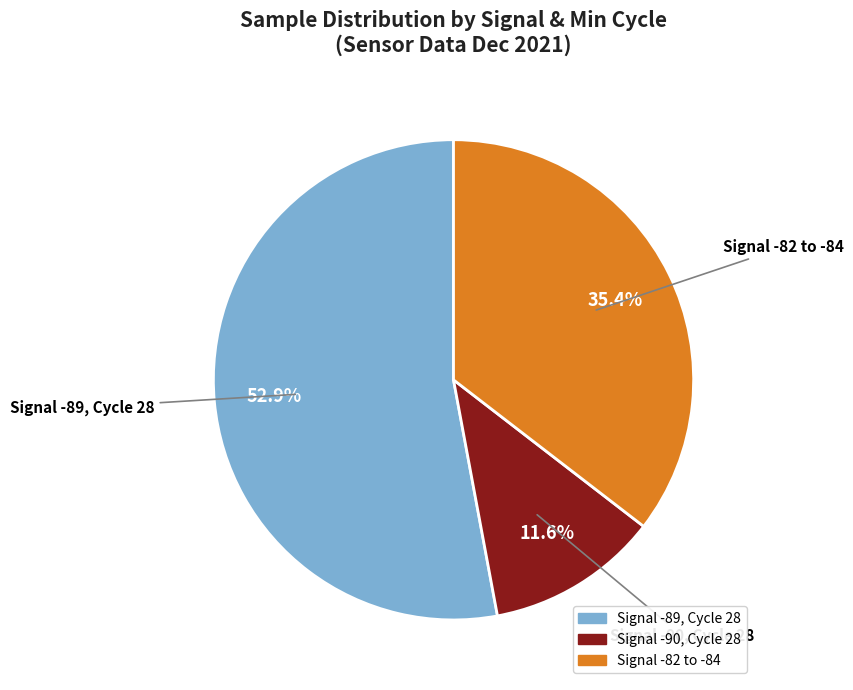

Is there any slice that represents more than half of the pie?

Yes